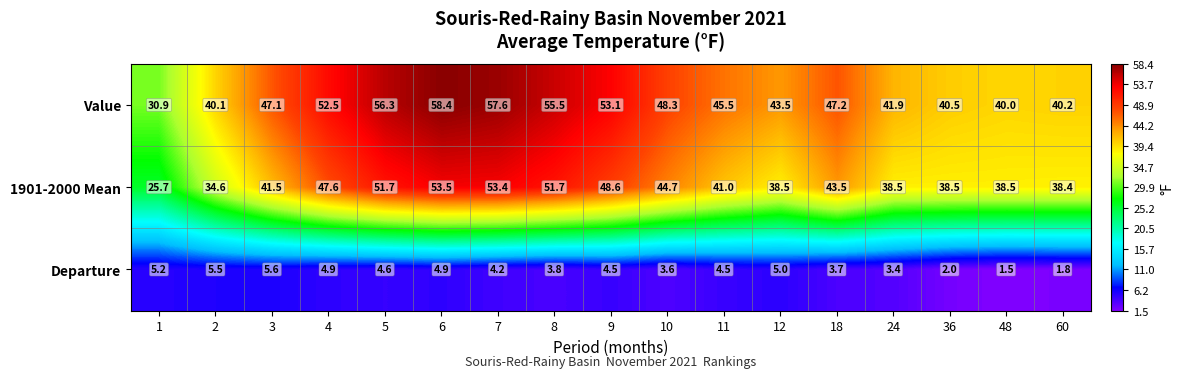

How many categories are shown in the chart?

17